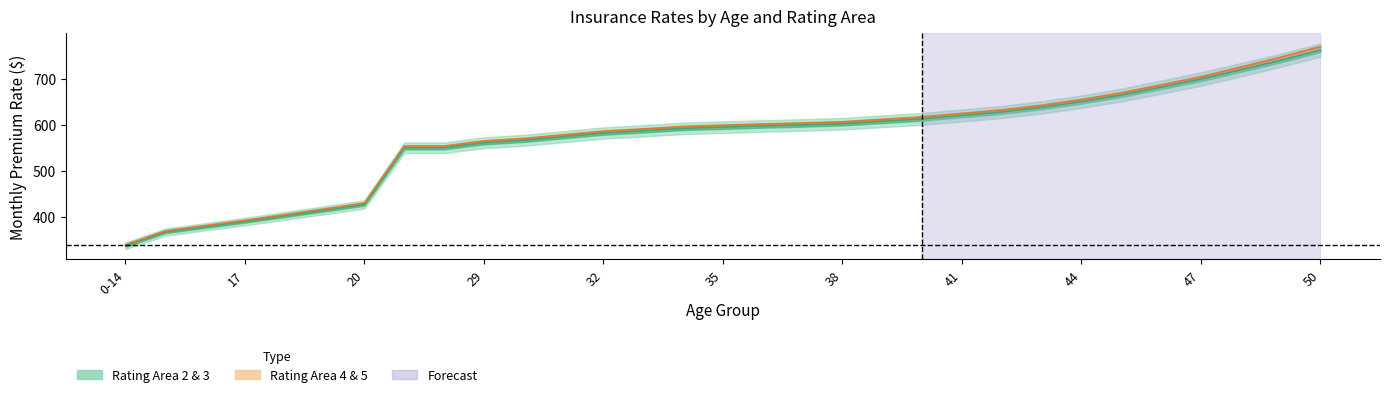

The Rating Area 3 series shows 785.7 at 34. True or false?

False